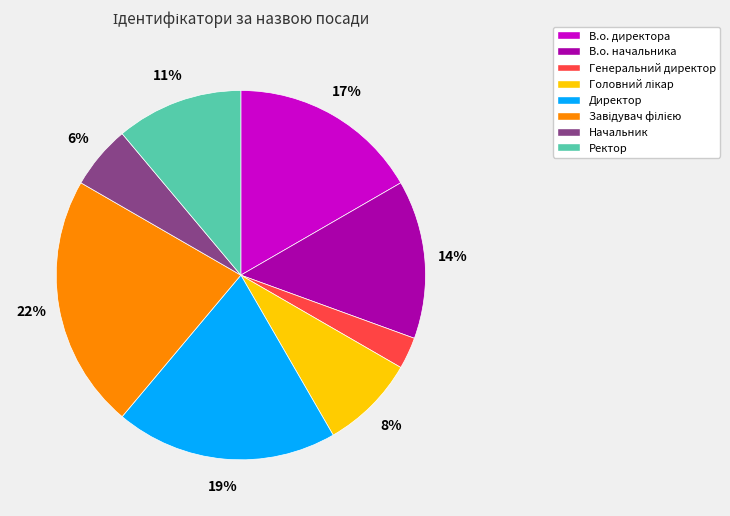

To the nearest percent, what is the difference between the largest and smallest slice percentages?

19%